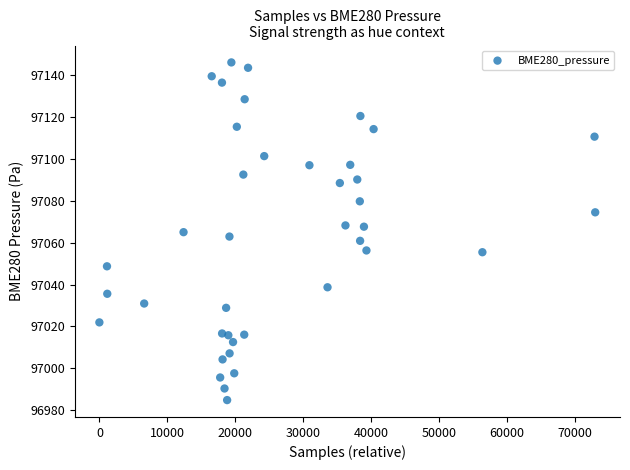

What is the range of Y values (max minus min)?

161.1